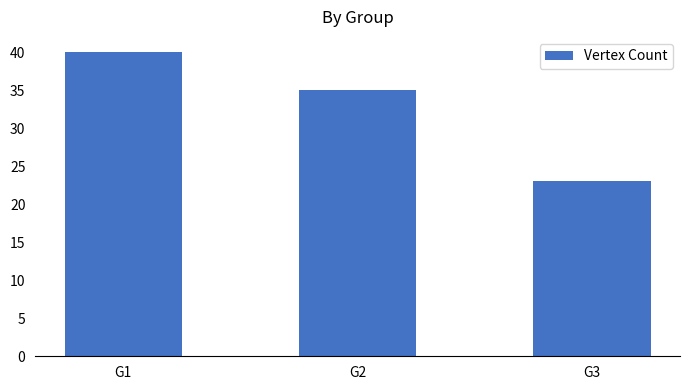

What is the value of the 2nd bar from the left?

35